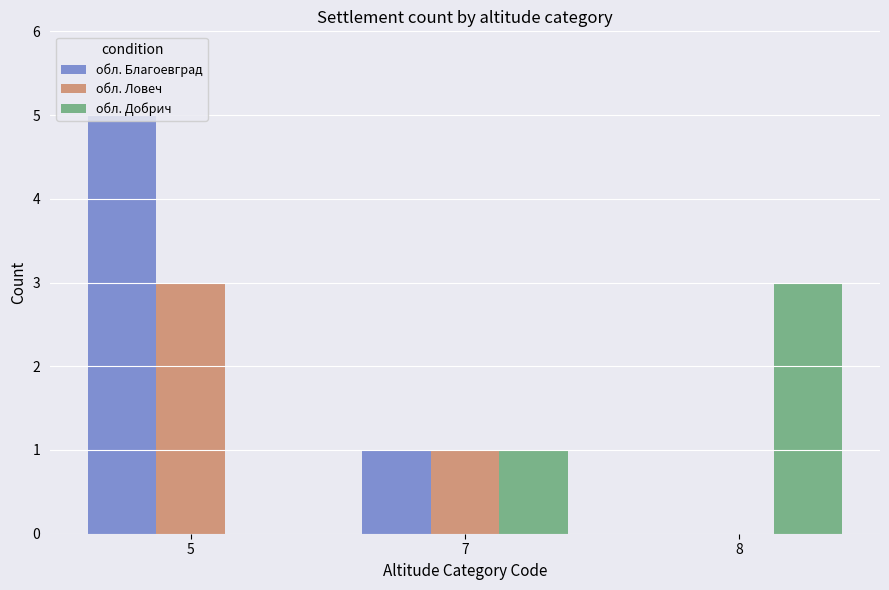

Is the value of обл. Благоевград at 7 greater than the value of обл. Ловеч at 5?

No